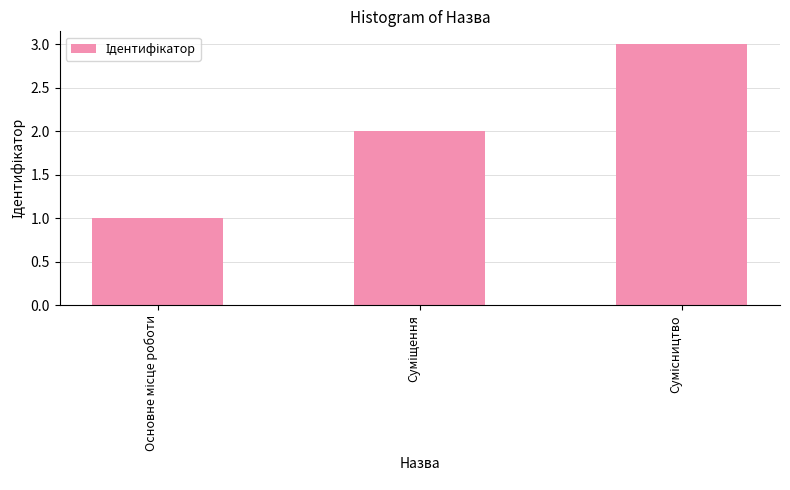

What is the greatest value displayed?

3